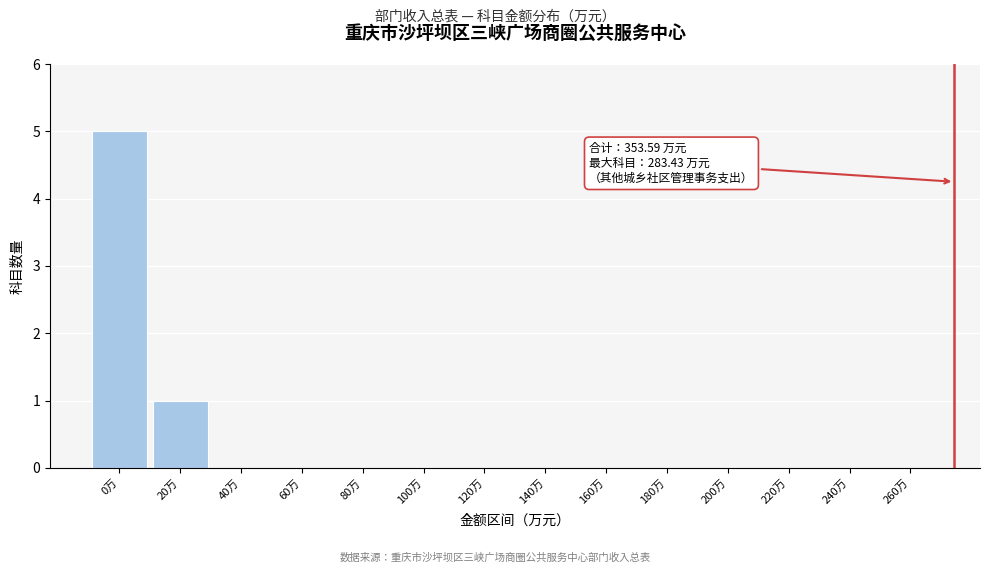

Reading left to right, what are all the values shown in this chart?

0万=5	20万=1	40万=0	60万=0	80万=0	100万=0	120万=0	140万=0	160万=0	180万=0	200万=0	220万=0	240万=0	260万=0